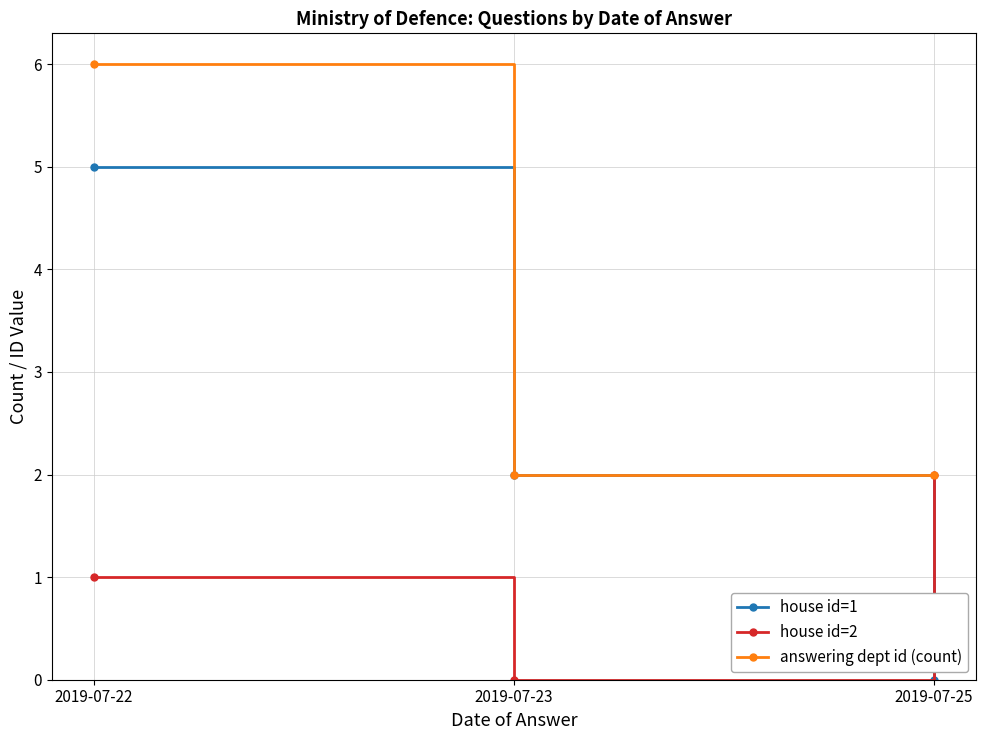

List the series in order of their overall mean, highest first.

answering dept id (count), house id=1, house id=2